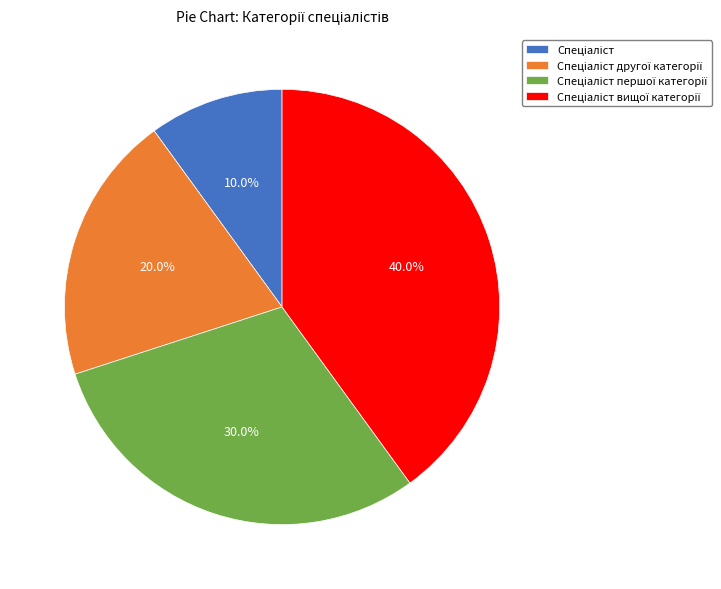

Does any single category account for the majority?

No